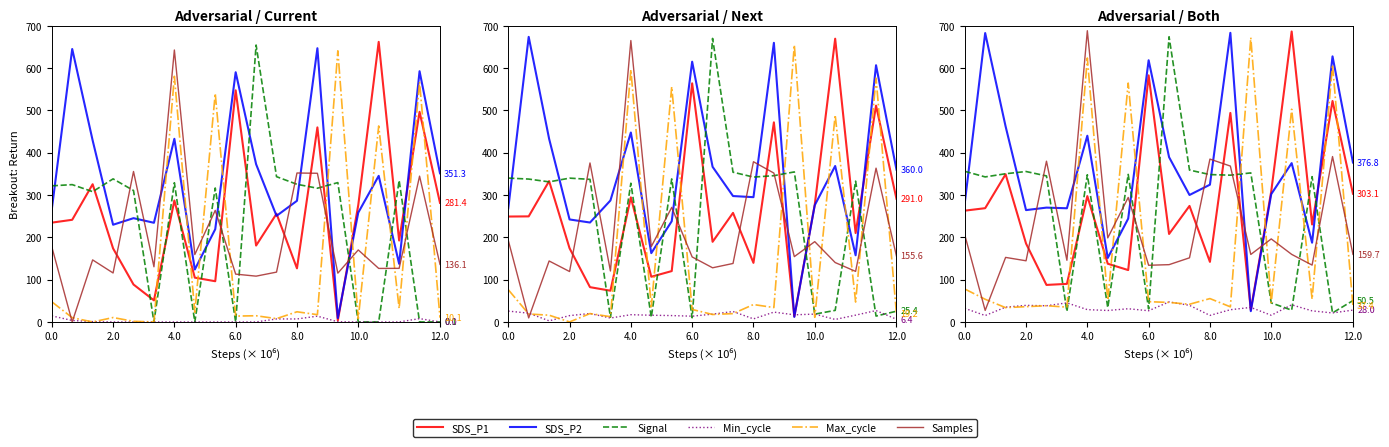

The value of SDS_P1 at 10.0 is 44.1. True or false?

False